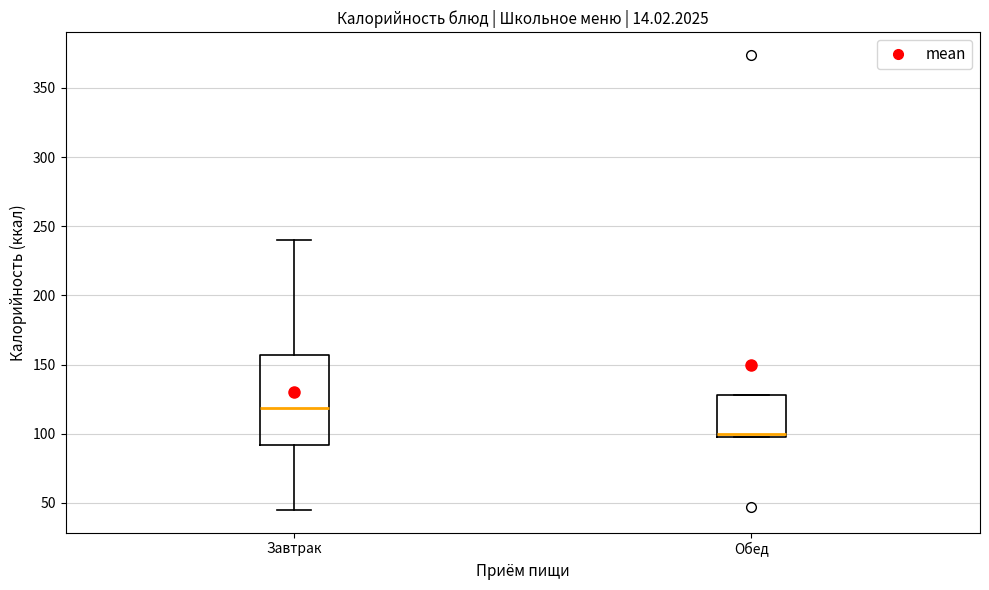

Which box is the tallest, from its lower edge to its upper edge?

Завтрак